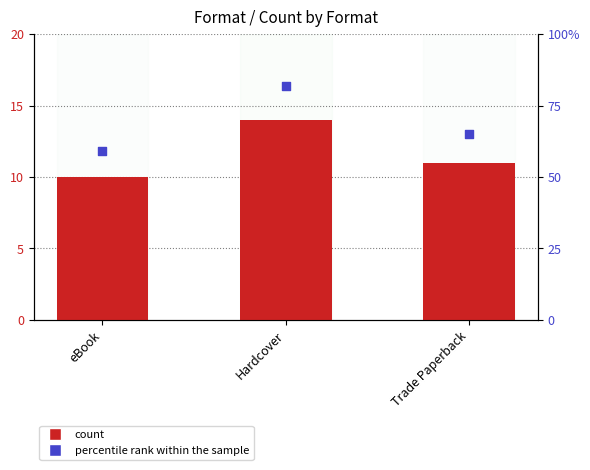

At which category is the sum across all series the highest?

Hardcover